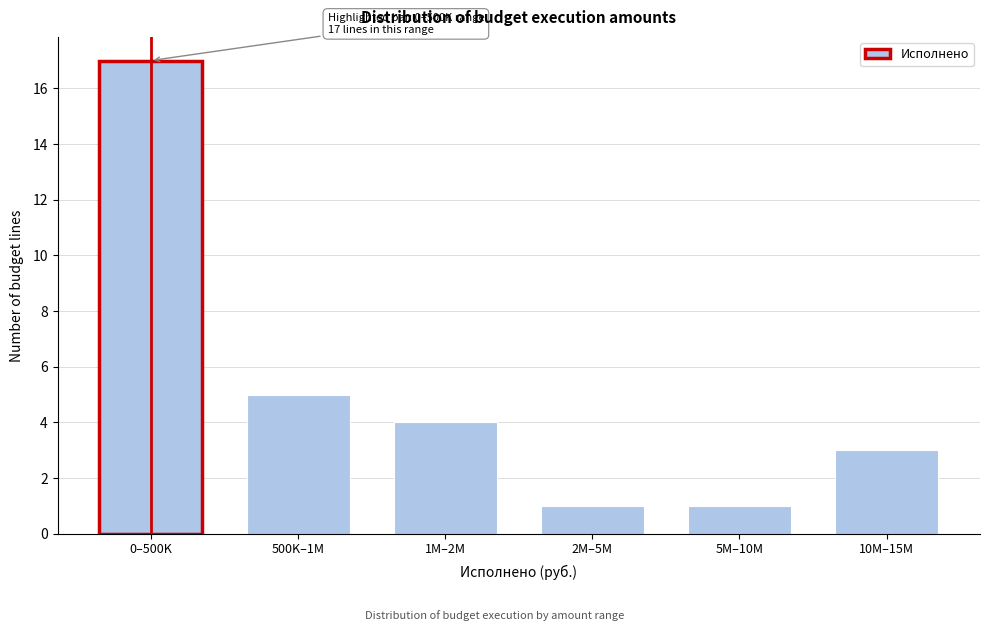

Reading left to right, transcribe all the data shown in this chart.

17	5	4	1	1	3